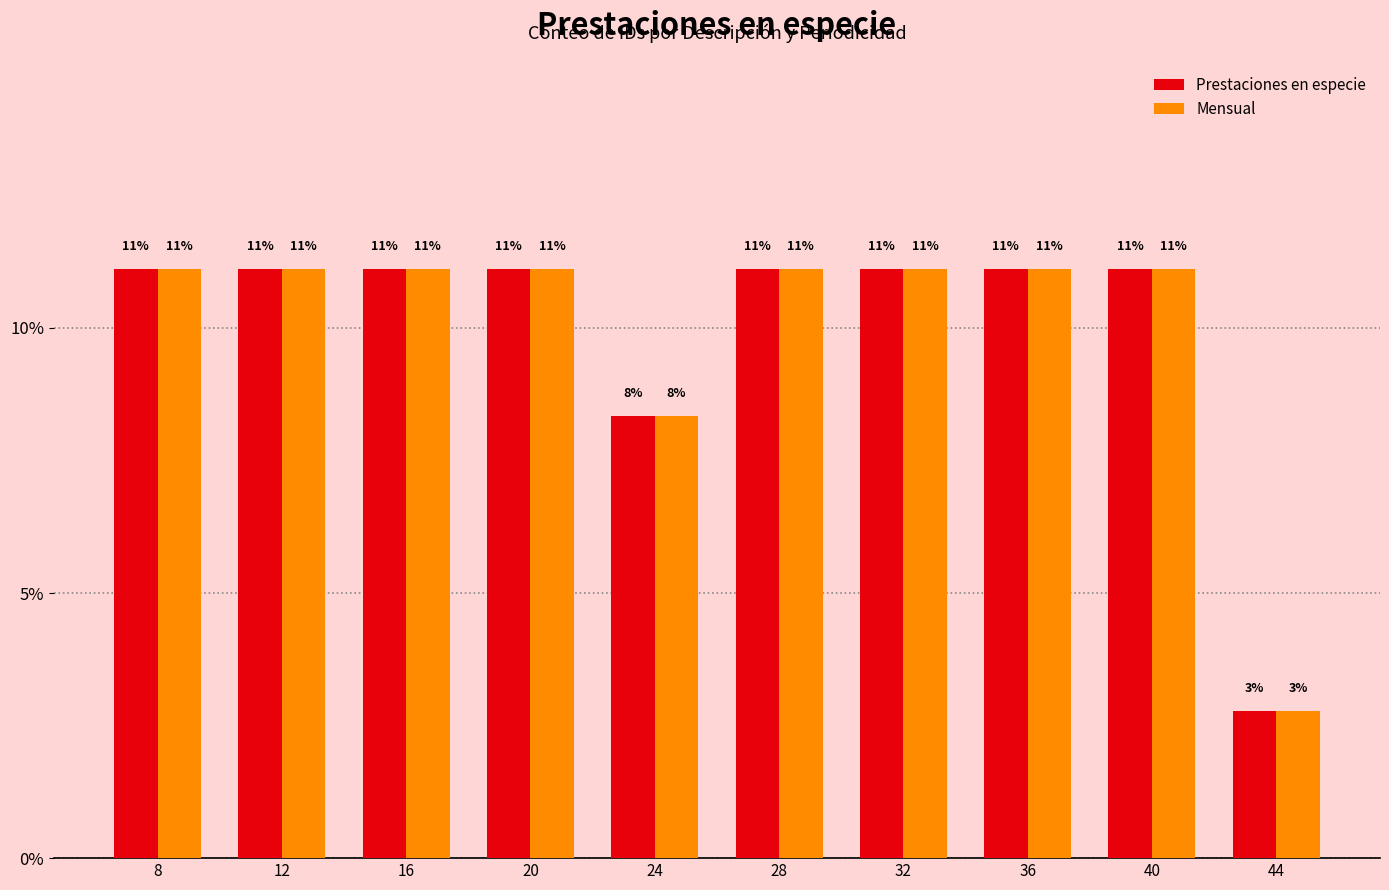

What is the difference between the maximum and minimum values in the Mensual series?

8.3